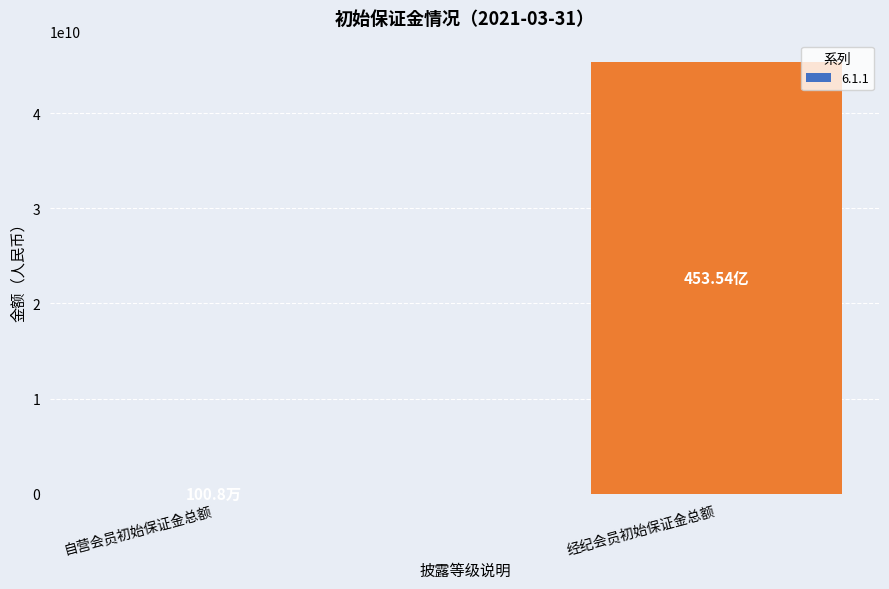

Between 自营会员初始保证金总额 and 经纪会员初始保证金总额, which is larger?

经纪会员初始保证金总额